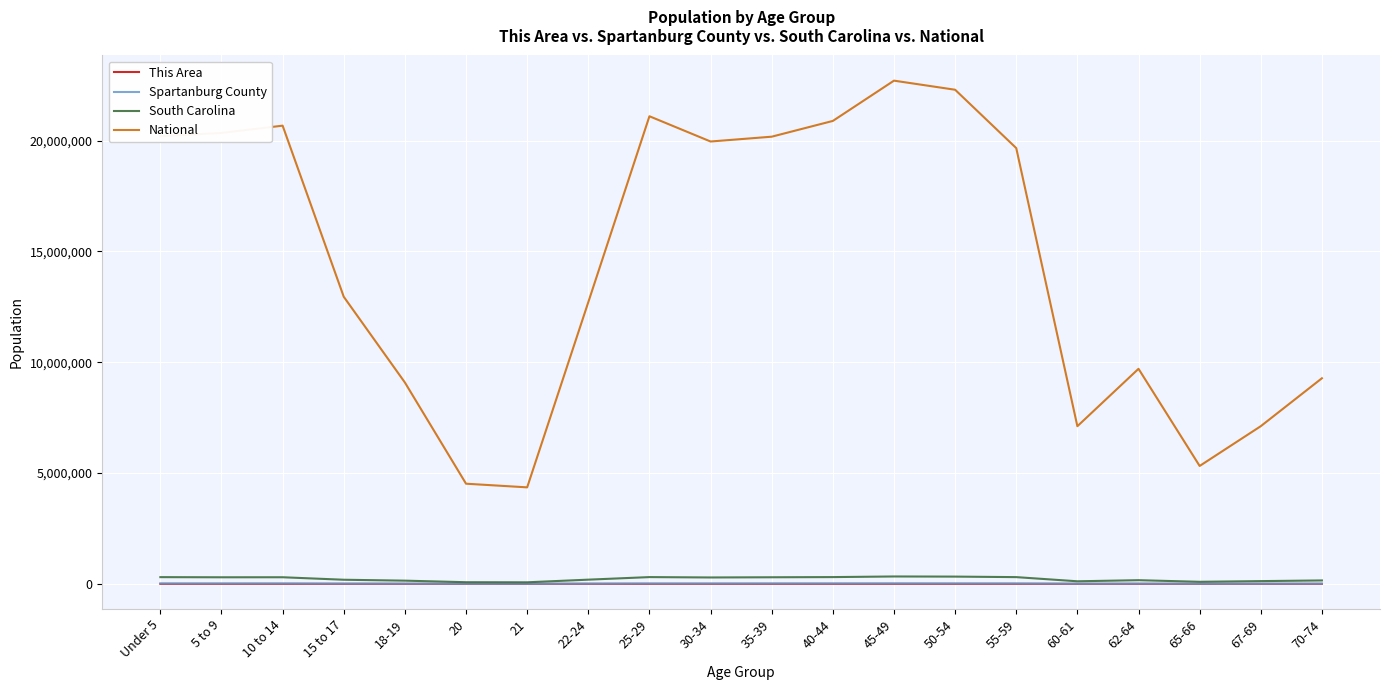

What are all the series names shown in the legend?

This Area, Spartanburg County, South Carolina, National